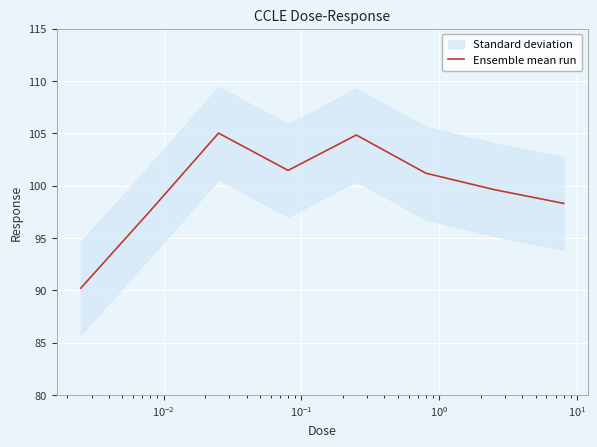

What is the minimum value shown in the chart?

90.2